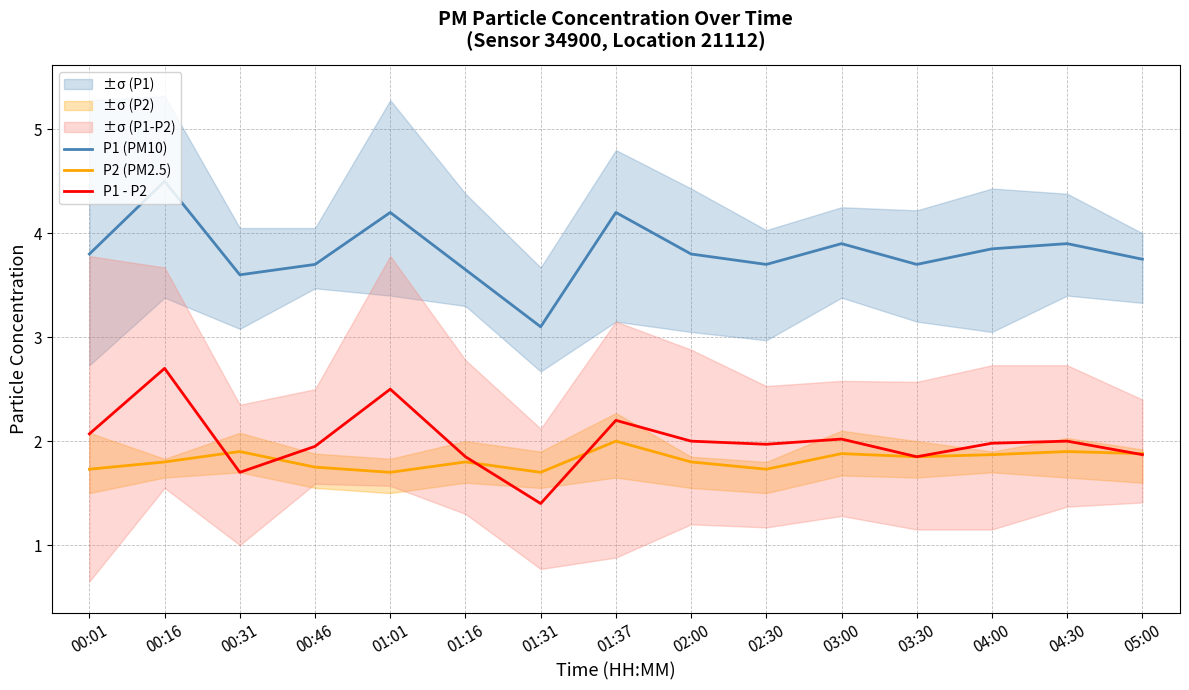

What is the value of the P1 (PM10) point at the 10th from the left?

3.7